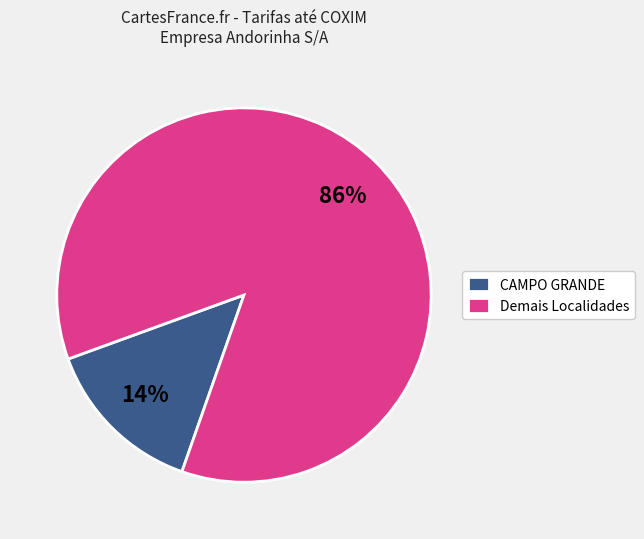

Approximately how many times larger is the value at Demais Localidades compared to CAMPO GRANDE?

6.1